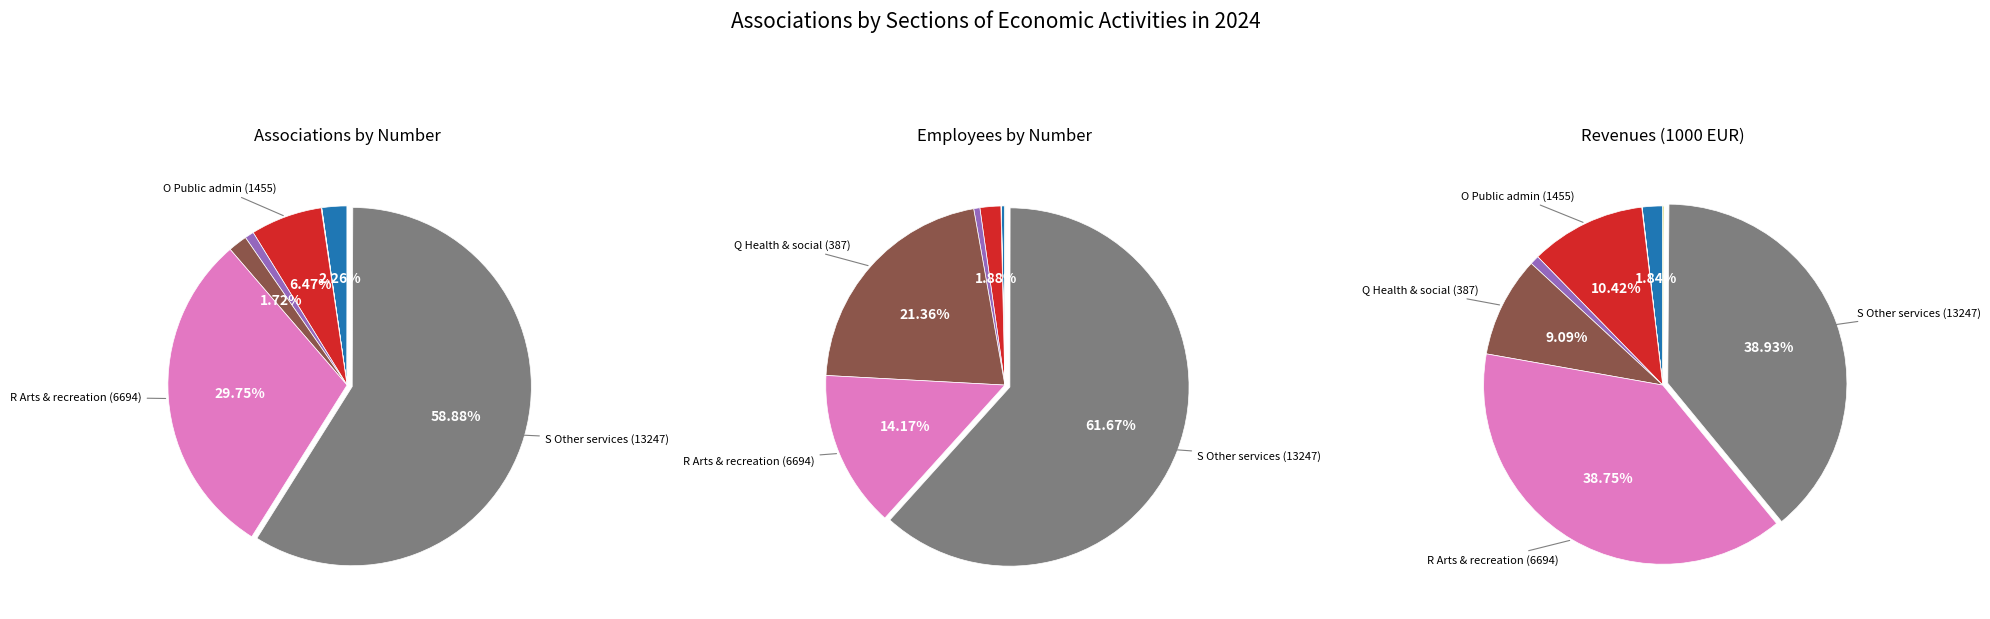

Which category has the smallest portion of the pie?

M Professional, scientific and technical (4)